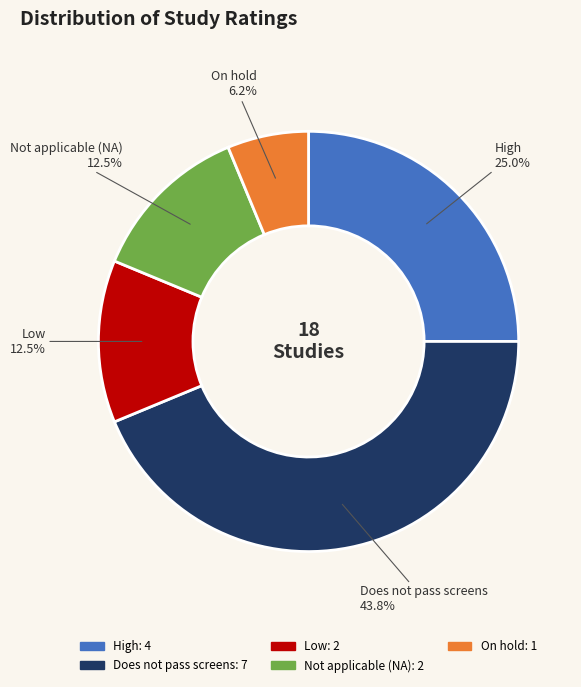

Is there any slice that represents more than half of the pie?

No